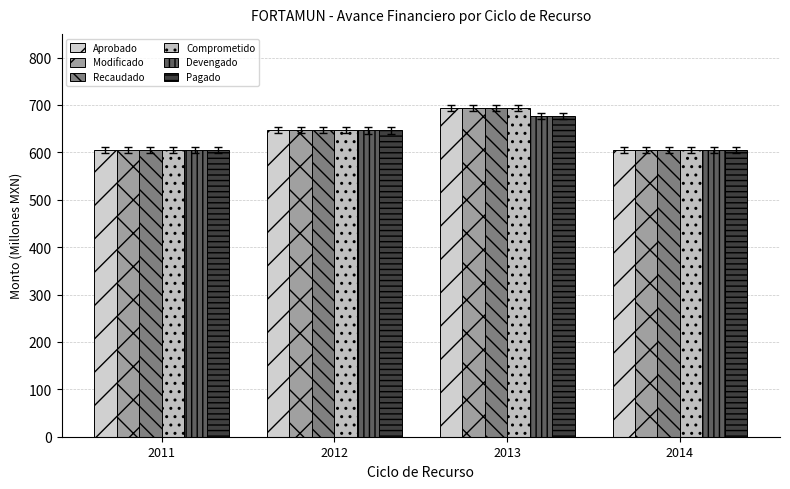

Reading left to right, what are all the values shown in this chart?

Aprobado: 2011=604.8	2012=646.5	2013=694.0	2014=604.8
Modificado: 2011=604.8	2012=646.5	2013=694.0	2014=604.8
Recaudado: 2011=604.8	2012=646.5	2013=694.0	2014=604.8
Comprometido: 2011=604.8	2012=646.5	2013=694.0	2014=604.8
Devengado: 2011=604.8	2012=646.2	2013=676.5	2014=604.8
Pagado: 2011=604.8	2012=646.2	2013=676.5	2014=604.8